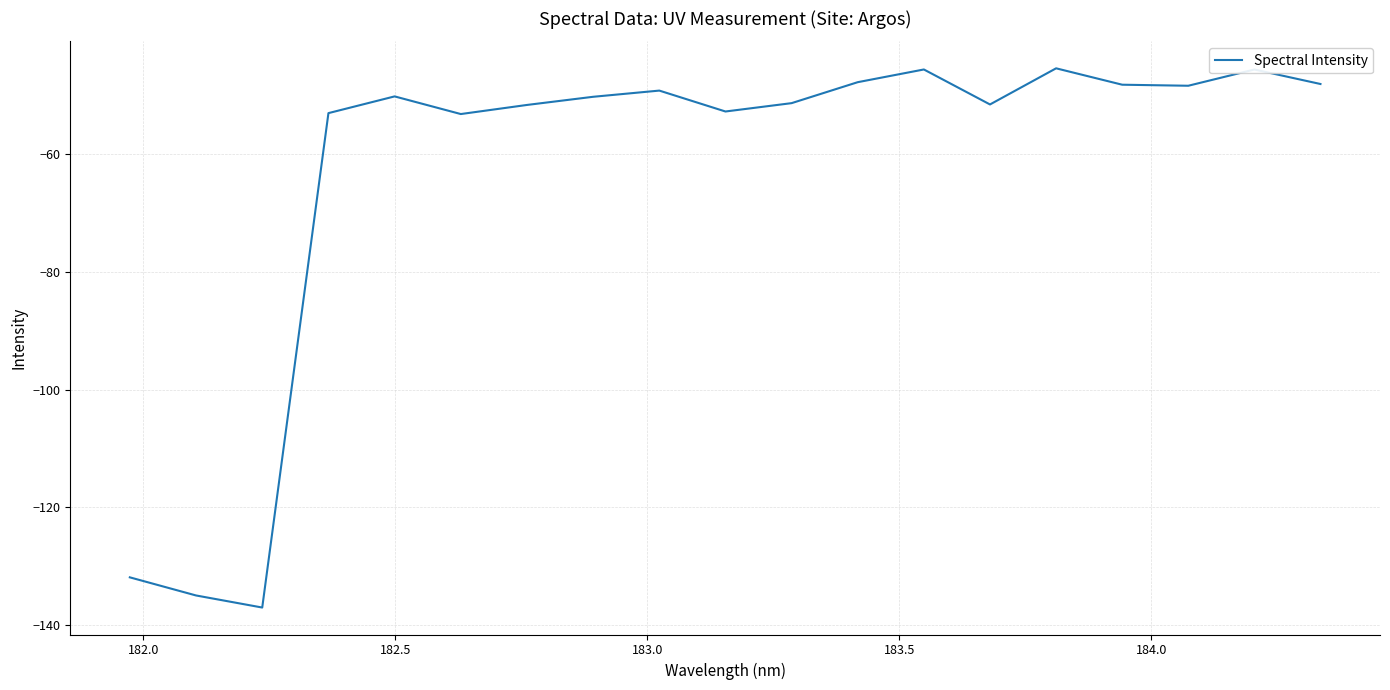

What is the minimum value shown in the chart?

-137.0